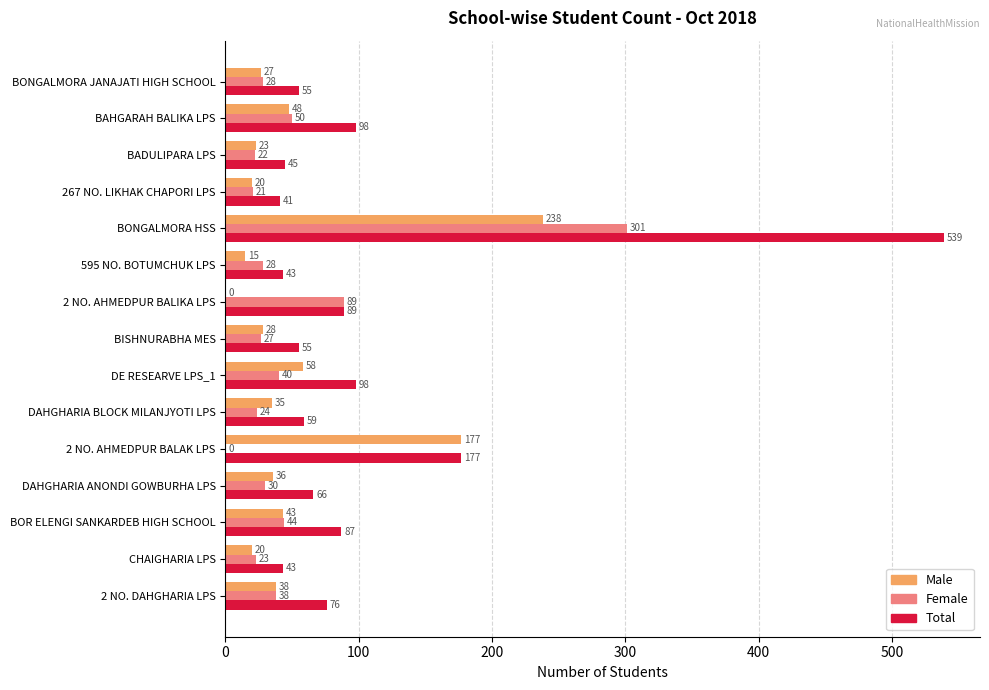

What is the maximum value for Female?

301